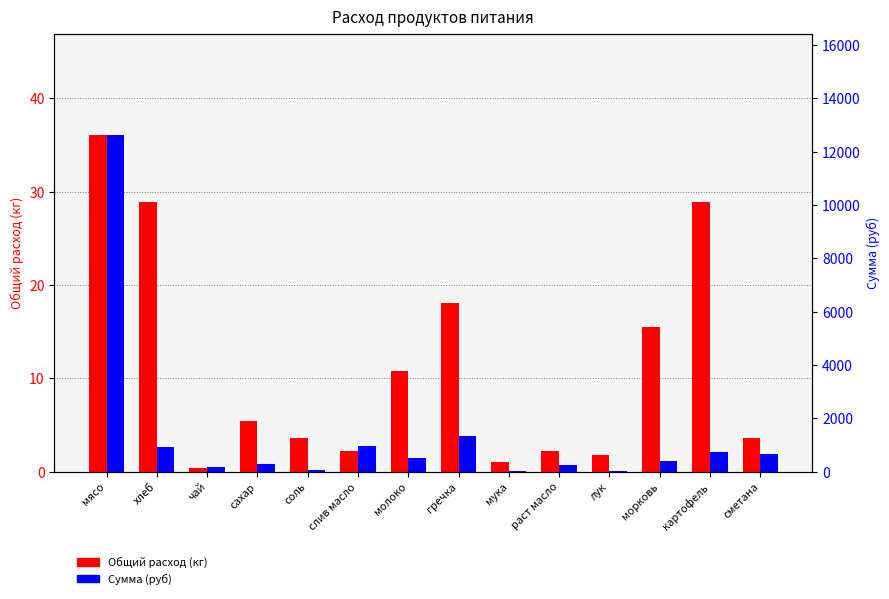

True or false: Сумма (руб) has a value of 1268.5 at слив масло.

False